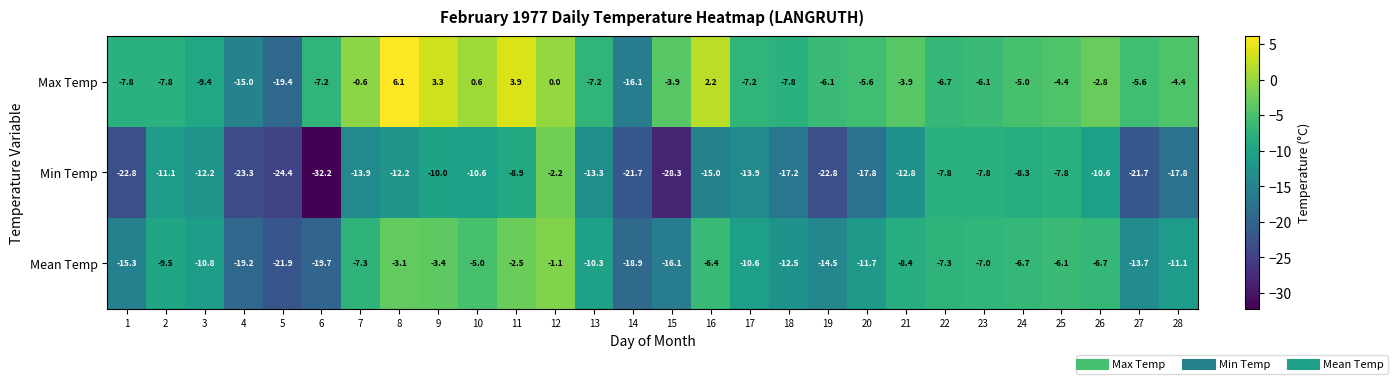

List the series in order of their peak value, lowest first.

Min Temp, Mean Temp, Max Temp